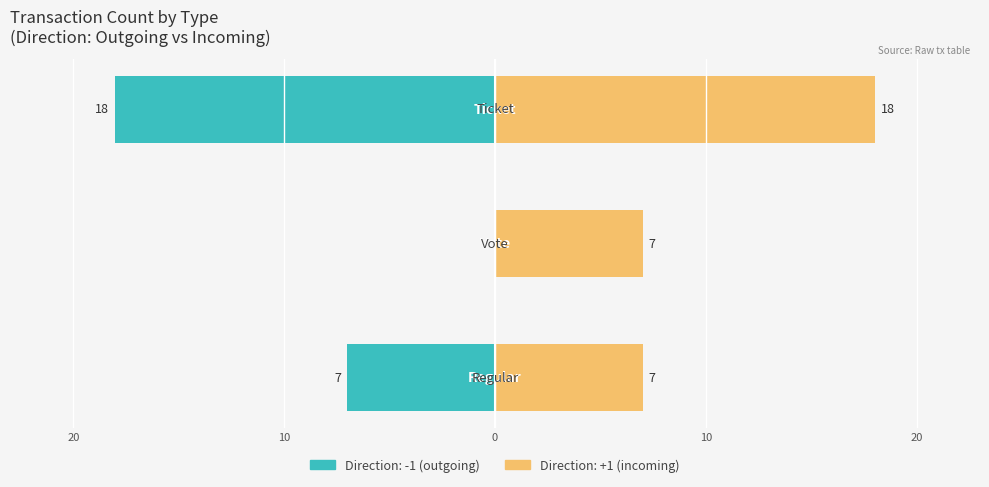

Is it true that the value at Vote is 7?

True